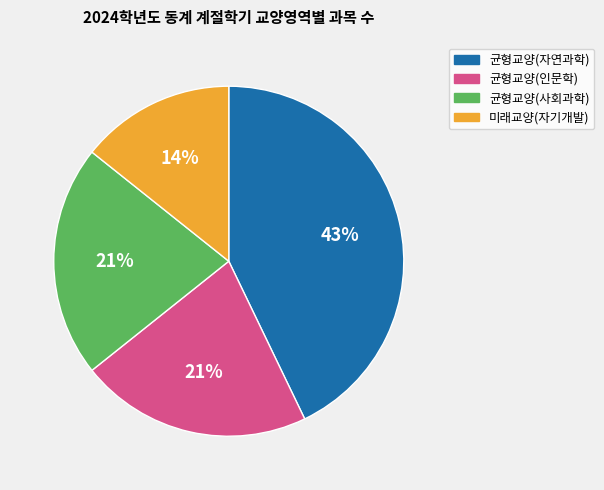

Does any single category account for the majority?

No